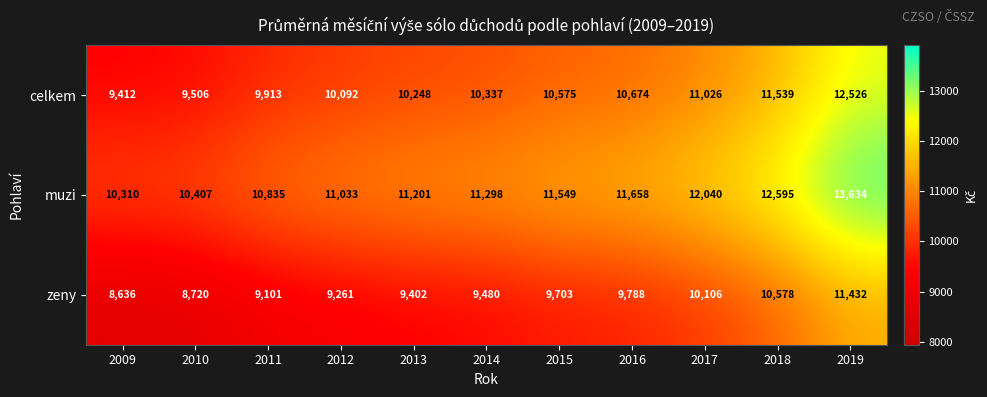

What is the difference between the second highest and second lowest values in the zeny series?

1858